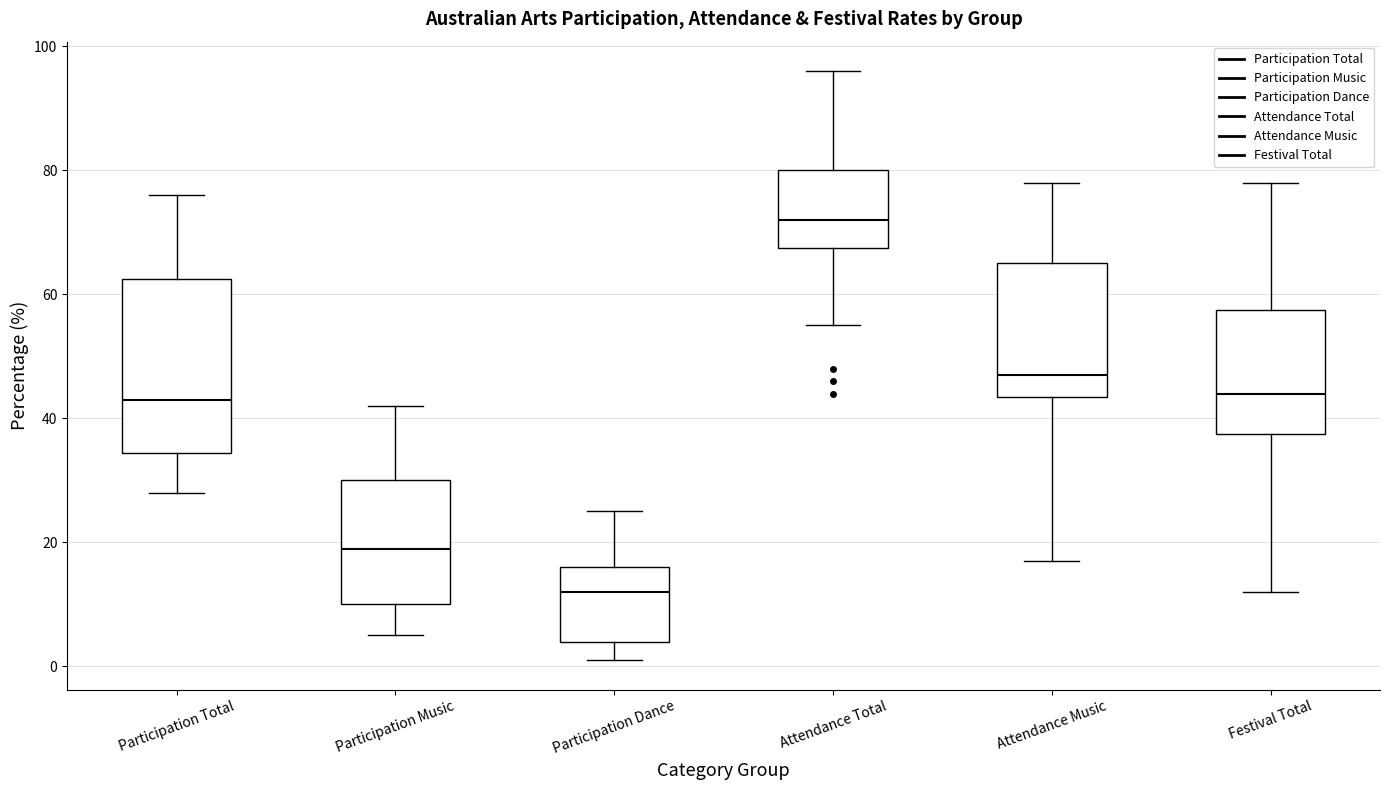

Reading left to right, read every box against the y-axis: the position of its median line, the range the box covers, and the ends of its whiskers. The values are not printed on the chart, so give them approximately, as read against the axis.

Participation Total: median 44, box 34 to 62, whiskers 28 to 76
Participation Music: median 20, box 10 to 30, whiskers 6 to 42
Participation Dance: median 12, box 4 to 16, whiskers 2 to 26
Attendance Total: median 72, box 68 to 80, whiskers 56 to 96
Attendance Music: median 48, box 44 to 66, whiskers 18 to 78
Festival Total: median 44, box 38 to 58, whiskers 12 to 78